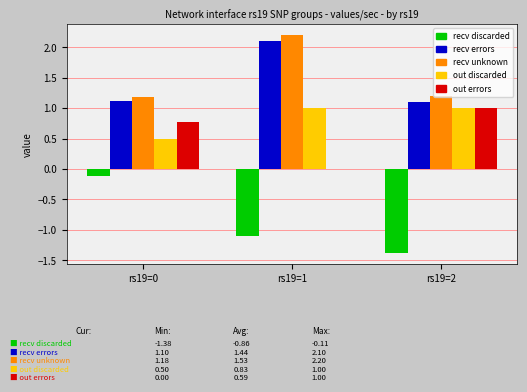

Reading left to right, what are all the values shown in this chart?

recv discarded: -0.1	-1.1	-1.4
recv errors: 1.1	2.1	1.1
recv unknown: 1.2	2.2	1.2
out discarded: 0.5	1.0	1.0
out errors: 0.8	0.0	1.0